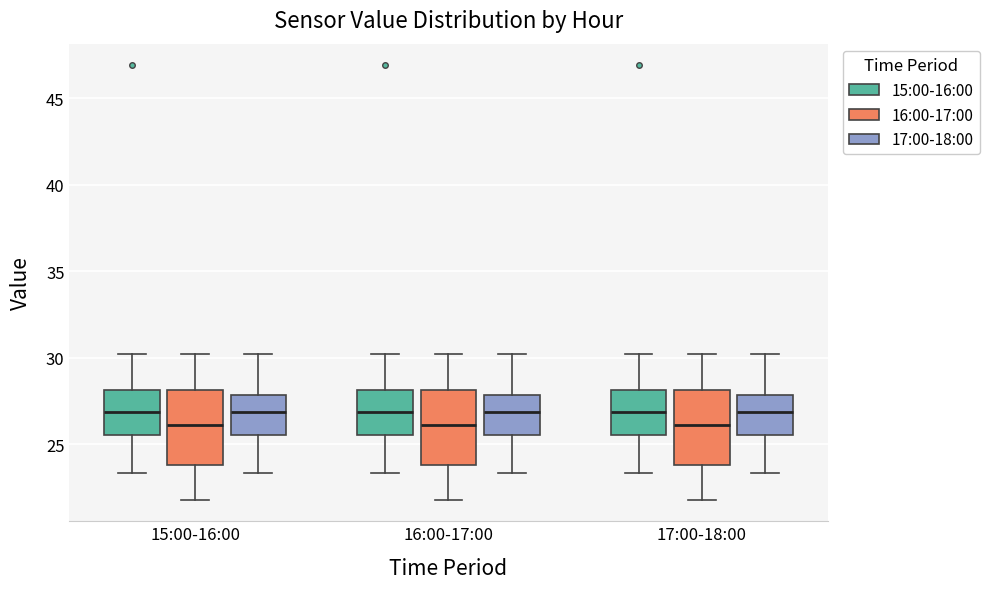

Where is the lower edge of the box for 15:00-16:00 (17:00-18:00) on the y-axis? The values are not printed on the chart, so give them approximately, as read against the axis.

25.5